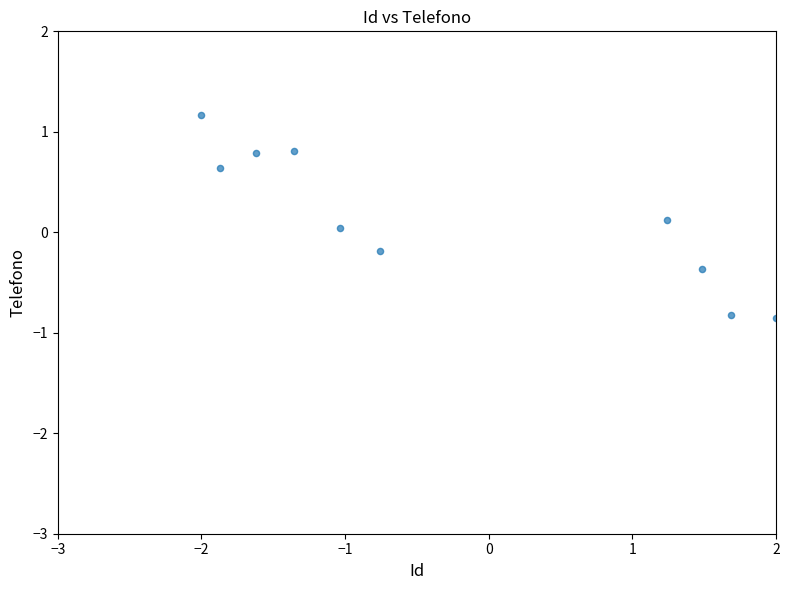

What is the range of Y values (max minus min)?

2.0